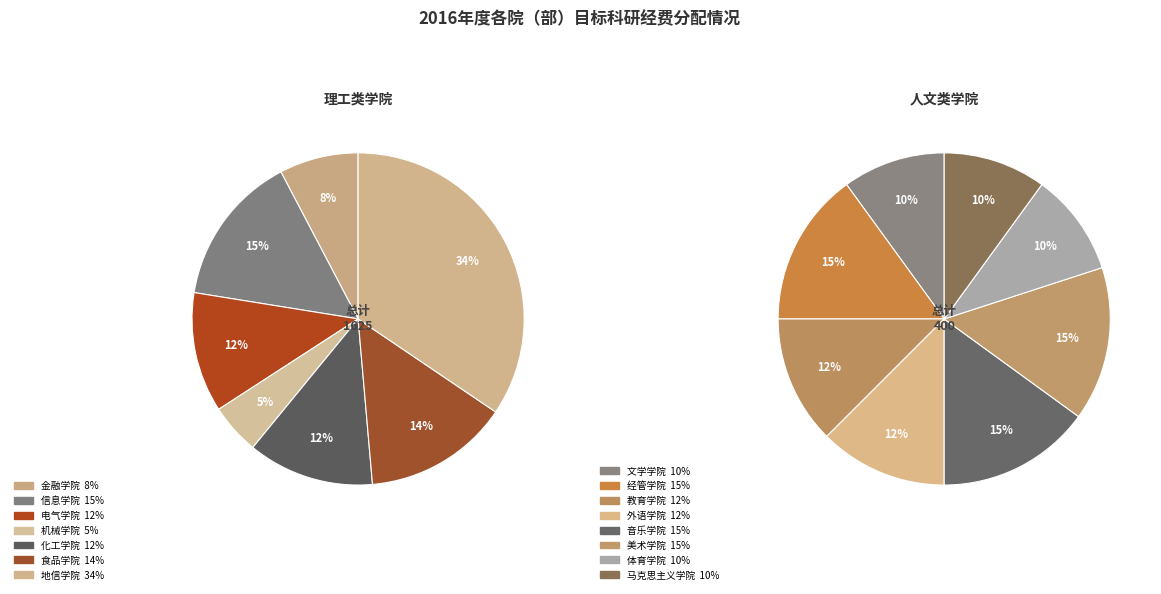

The 金融学院 slice represents 1% of the pie. True or false?

False